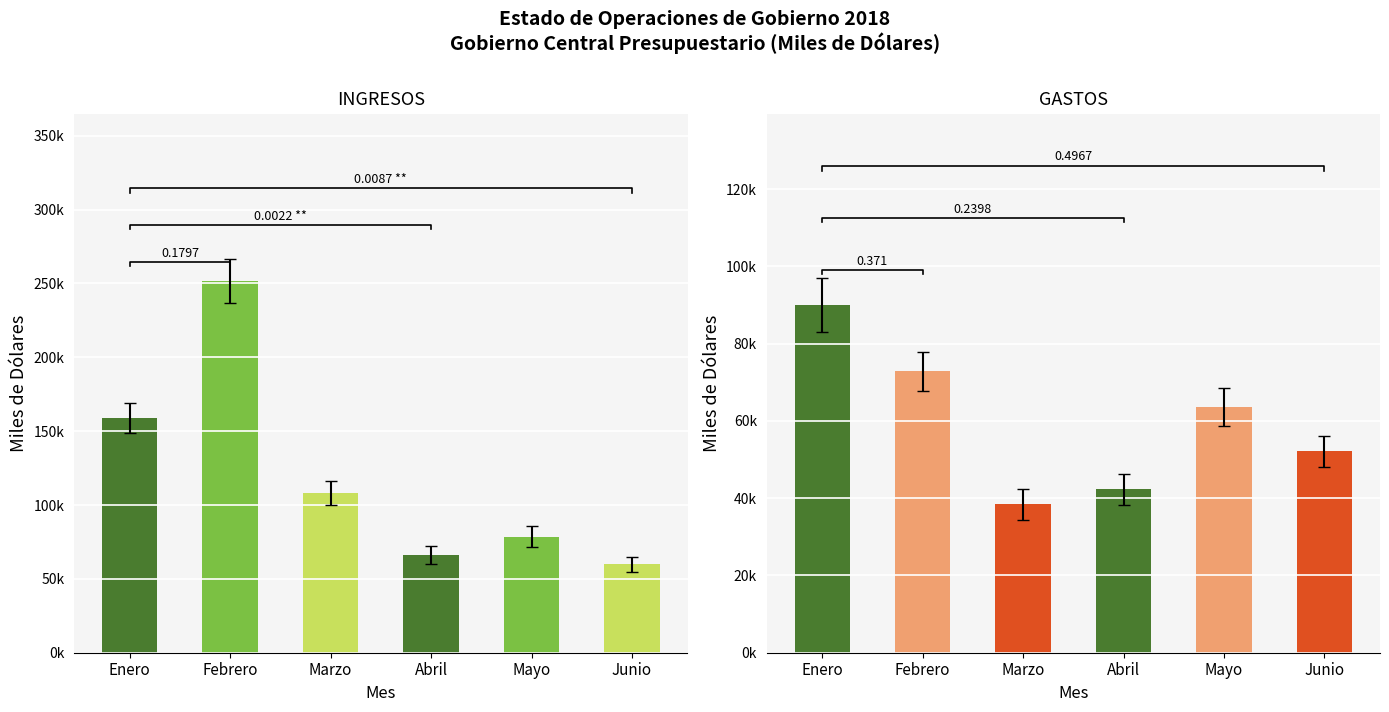

Rank the categories by GASTOS value from highest to lowest.

Enero, Febrero, Mayo, Junio, Abril, Marzo